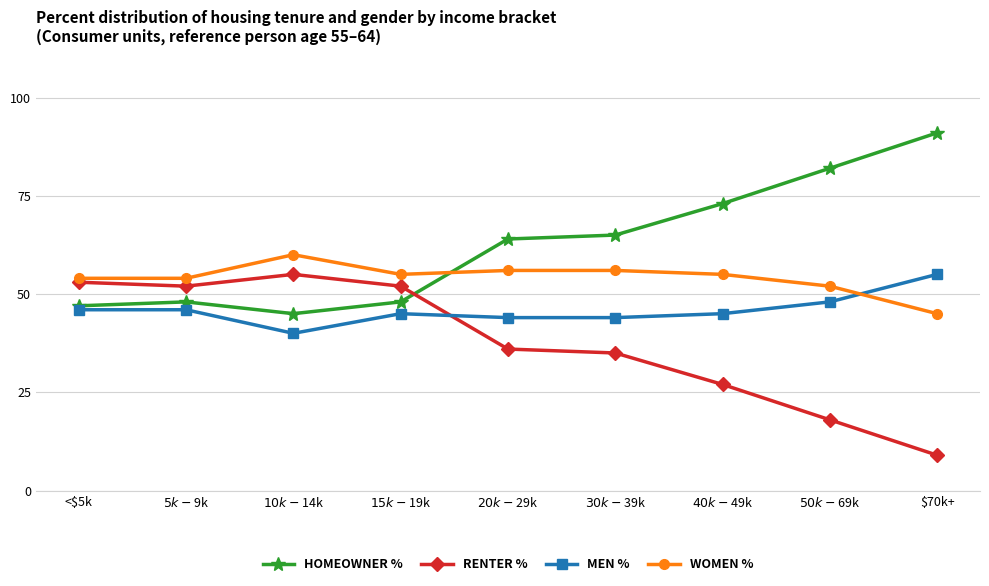

What is the label of the 9th point from the right?

<$5k